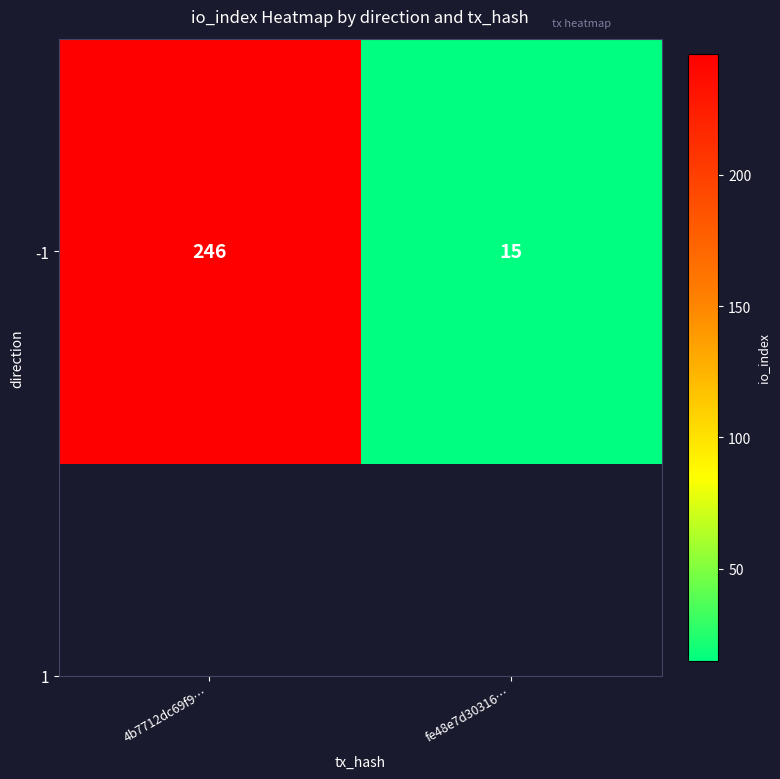

What is the minimum value shown in the chart?

15